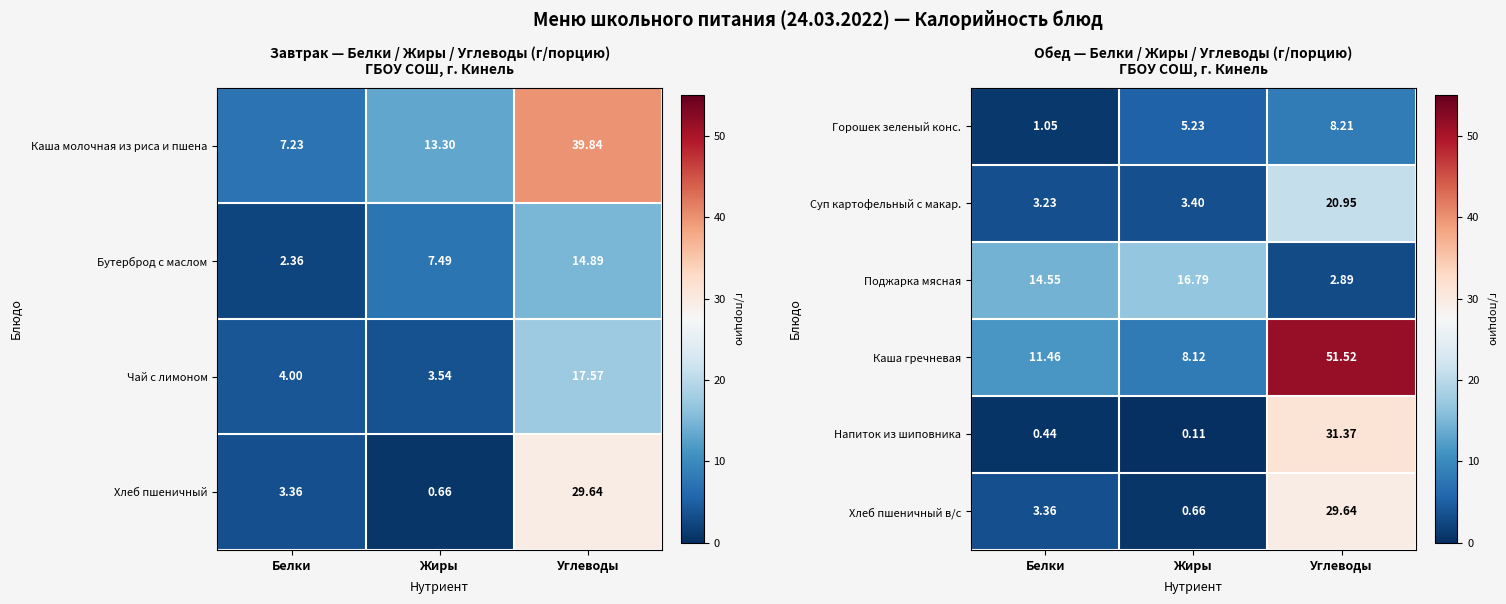

Where does the Хлеб пшеничный в/с series first go above 3?

Белки